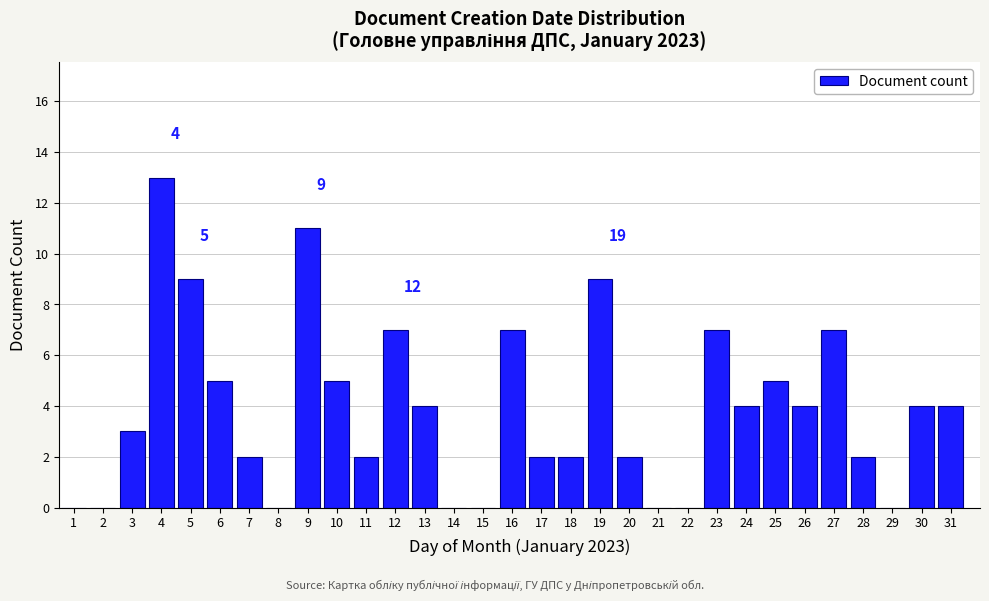

Which category has the highest value across all series?

4